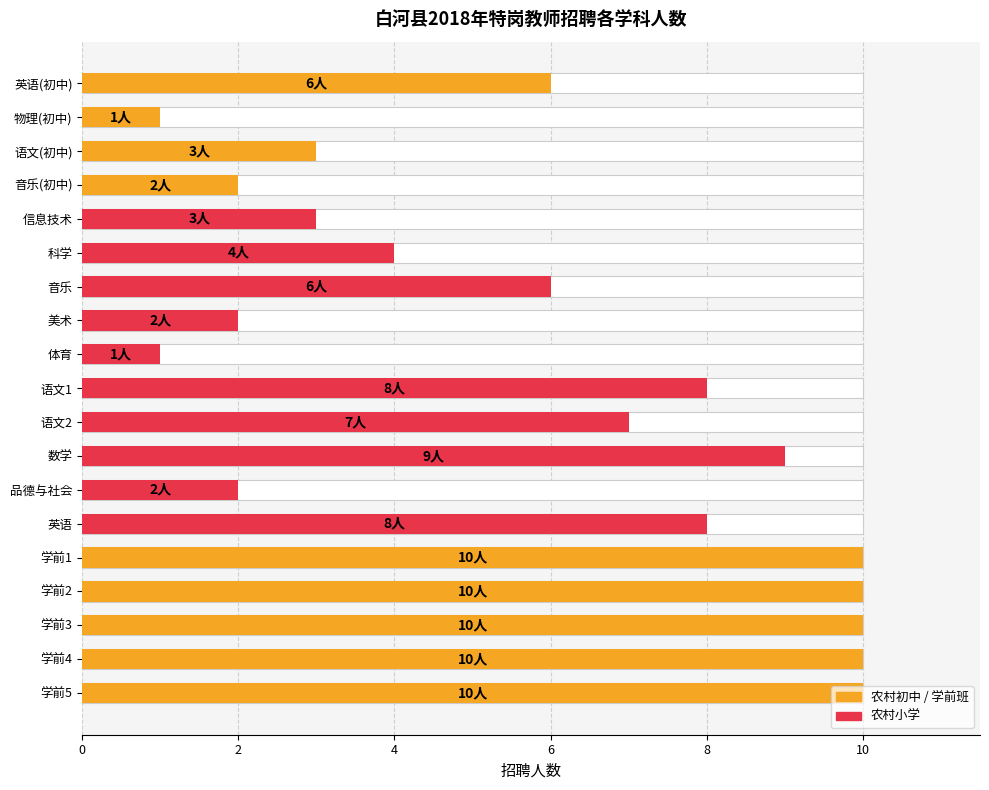

What is the maximum value shown in the chart?

10